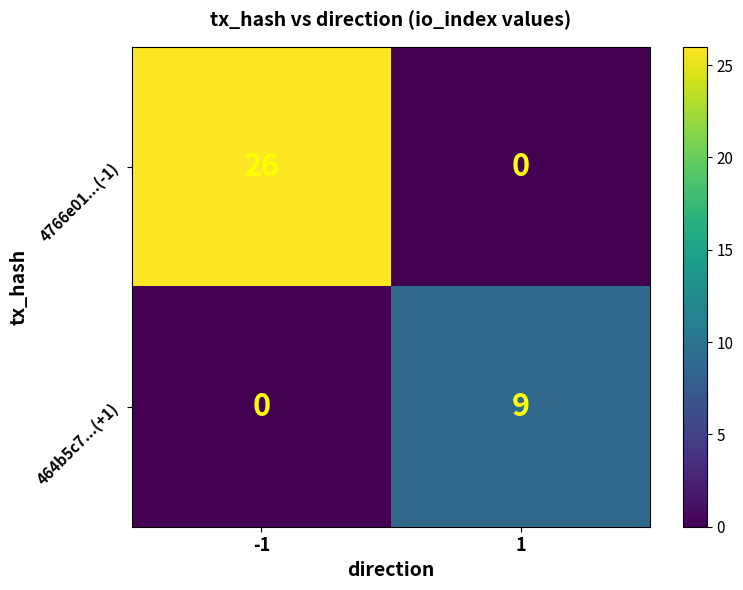

Reading left to right, list all the values displayed in this chart.

4766e01...(-1): -1=26	1=0
464b5c7...(+1): -1=0	1=9